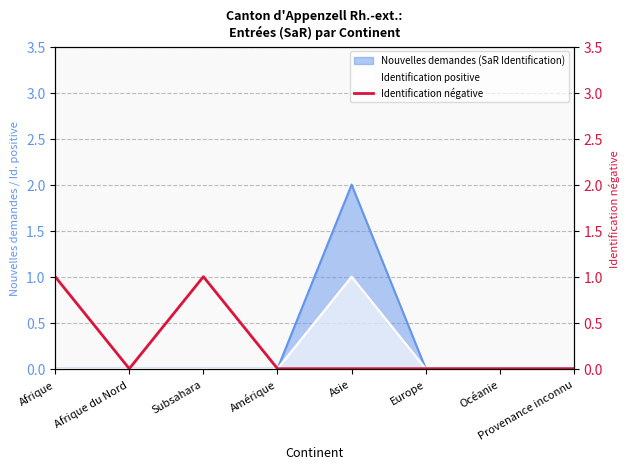

Does the chart have visible grid lines?

Yes